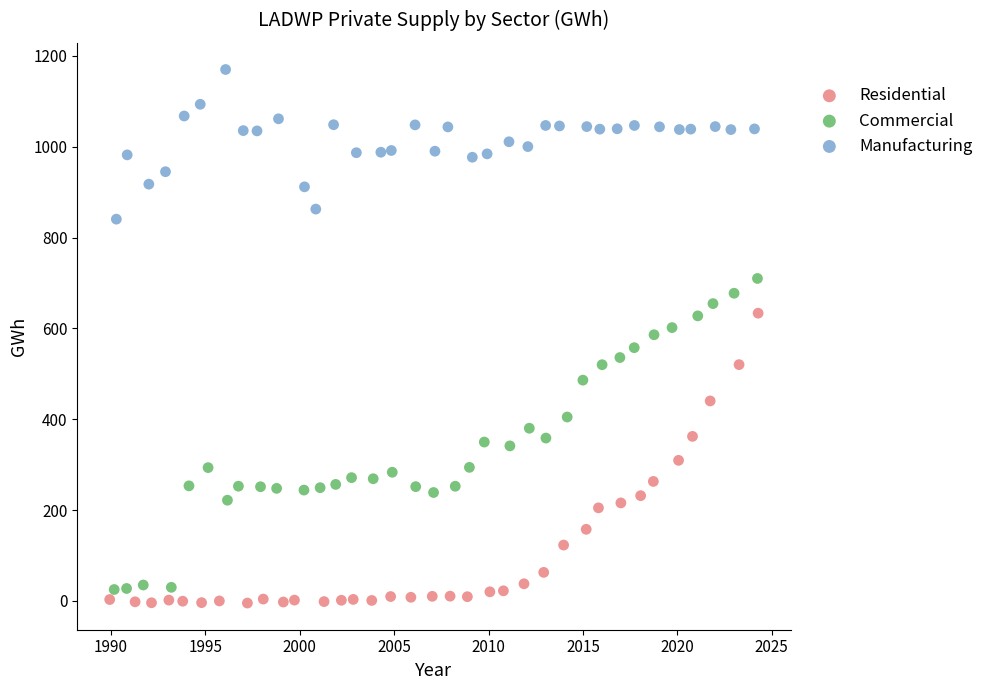

Which series contains the highest Y value?

Manufacturing